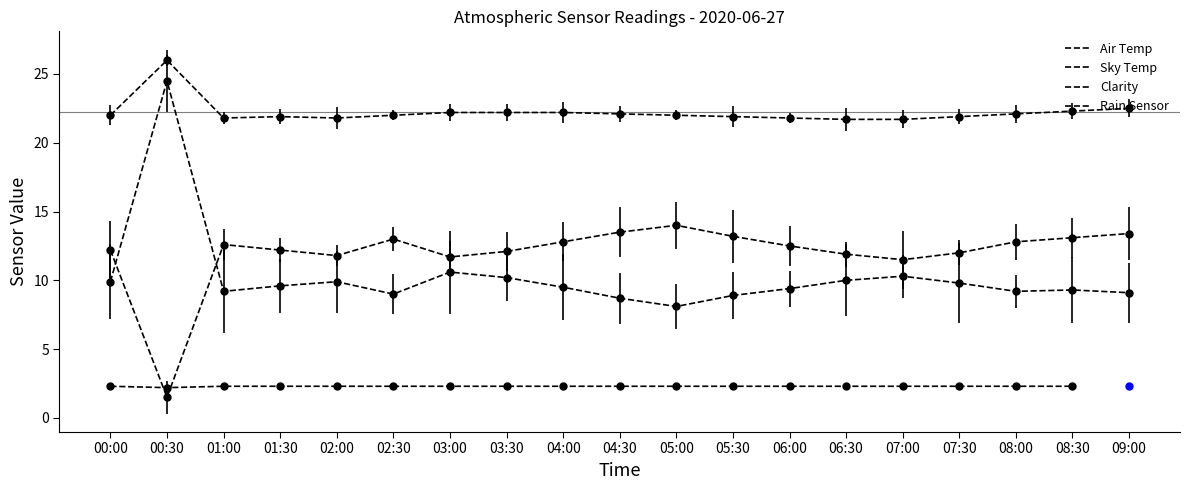

The value of Clarity at 00:30 is 15.1. True or false?

False